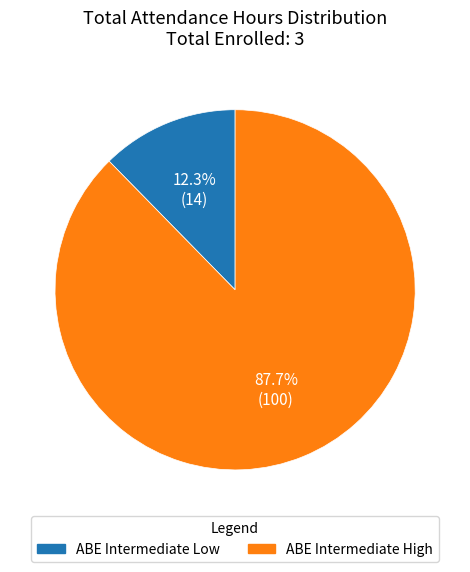

What is the ratio of the value at ABE Intermediate High to the value at ABE Intermediate Low?

7.1